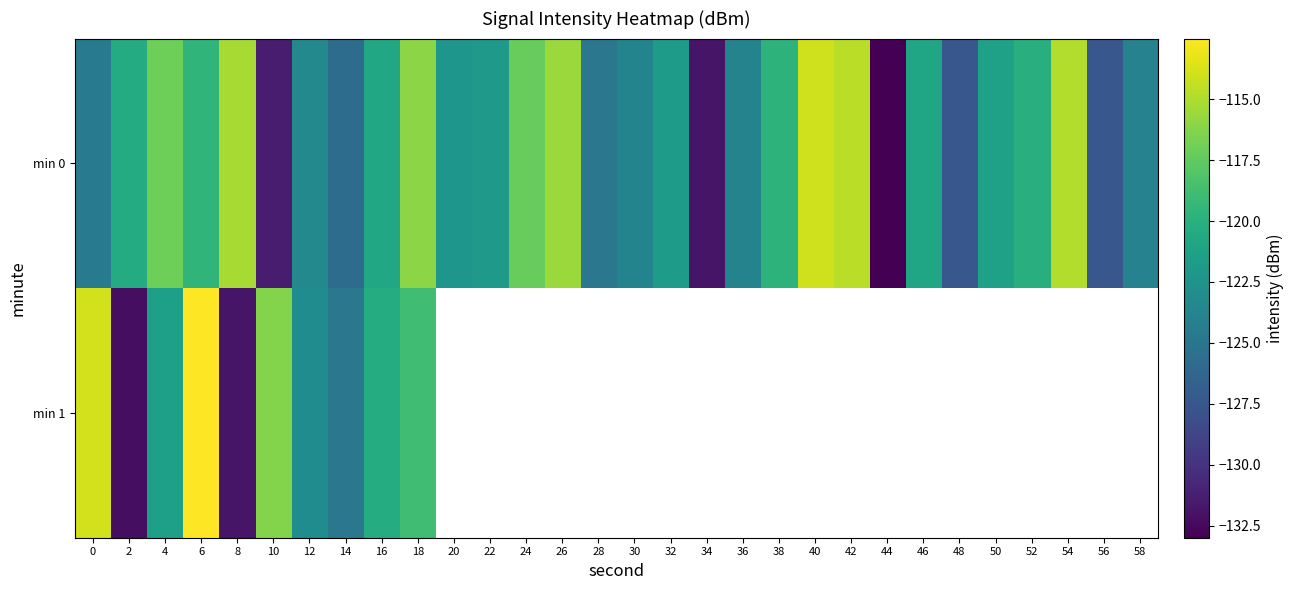

What is the difference between the highest and lowest values at 8?

16.6